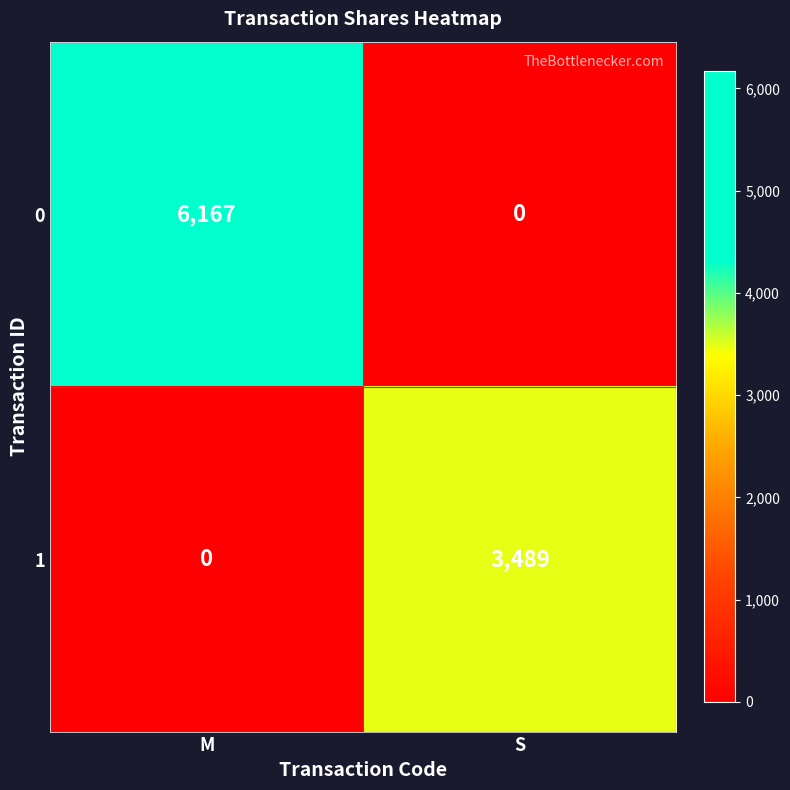

Reading left to right, transcribe all the data shown in this chart.

0: M=6167	S=0
1: M=0	S=3489